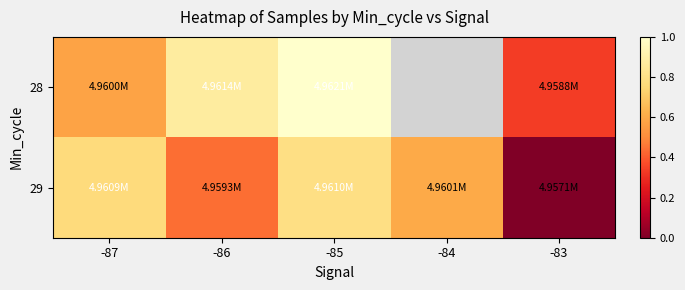

At which category does the chart reach its peak across all series?

-85